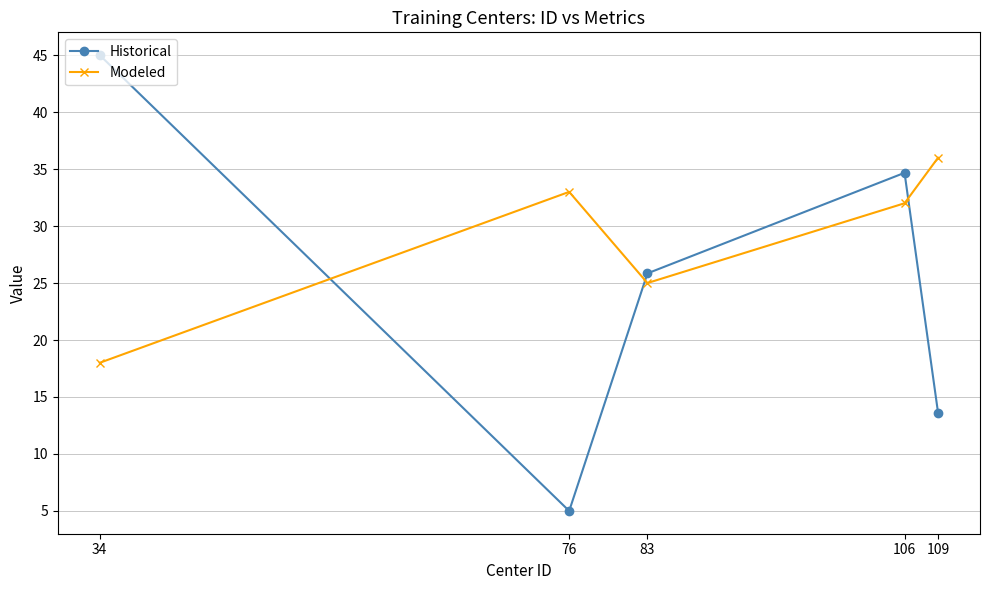

What is the difference between the Modeled values at 34 and 76?

15.0